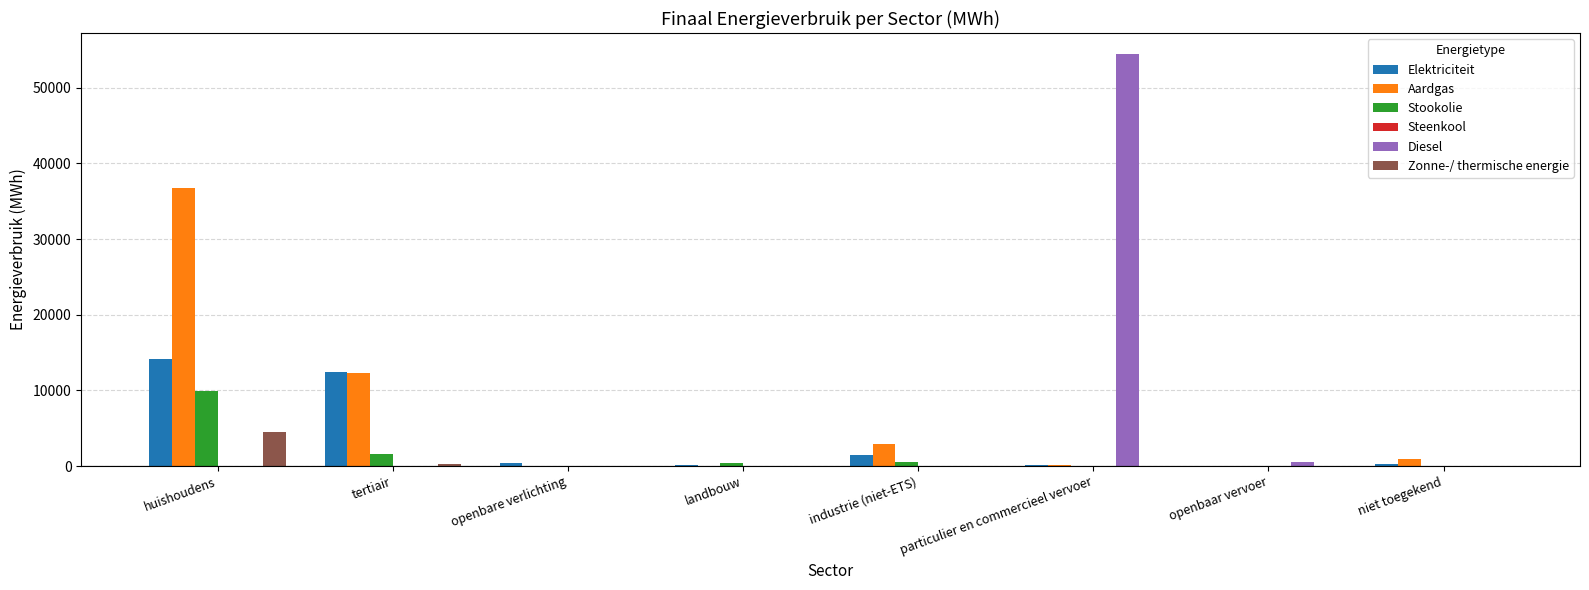

Where does the Stookolie series first go above 454?

huishoudens